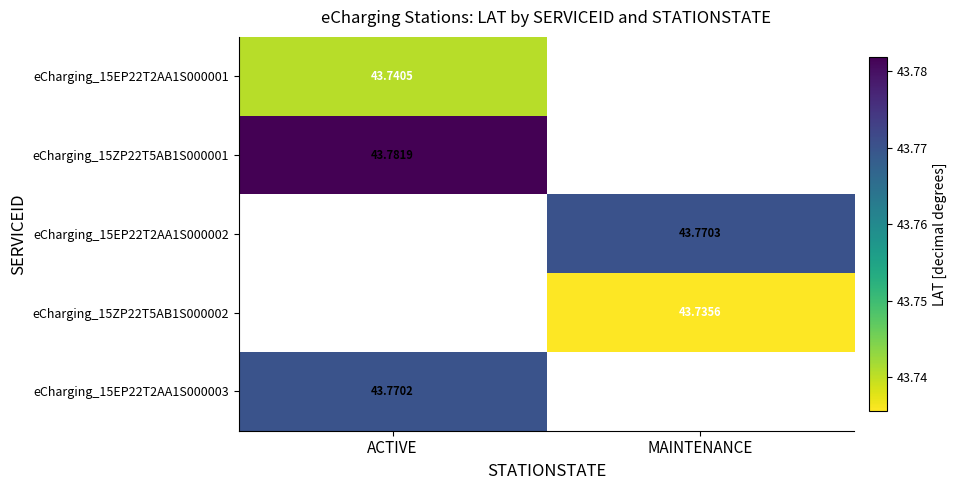

How many data points in eCharging_15ZP22T5AB1S000002 are above 43?

1